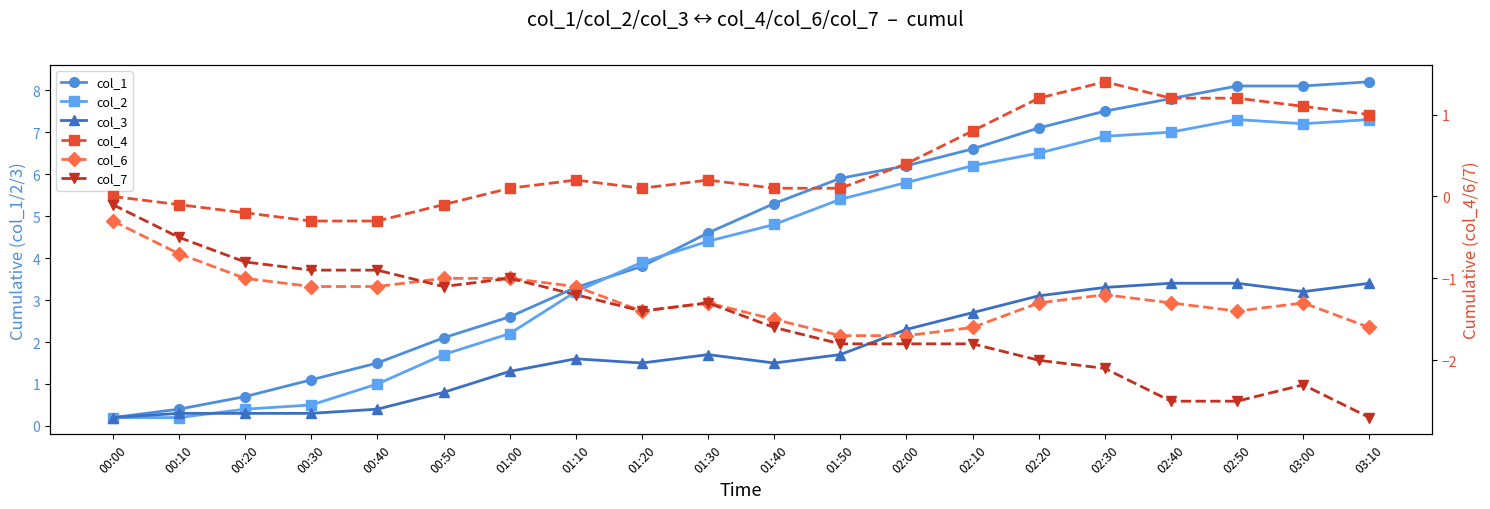

Is this an area chart (filled region under the line)?

No